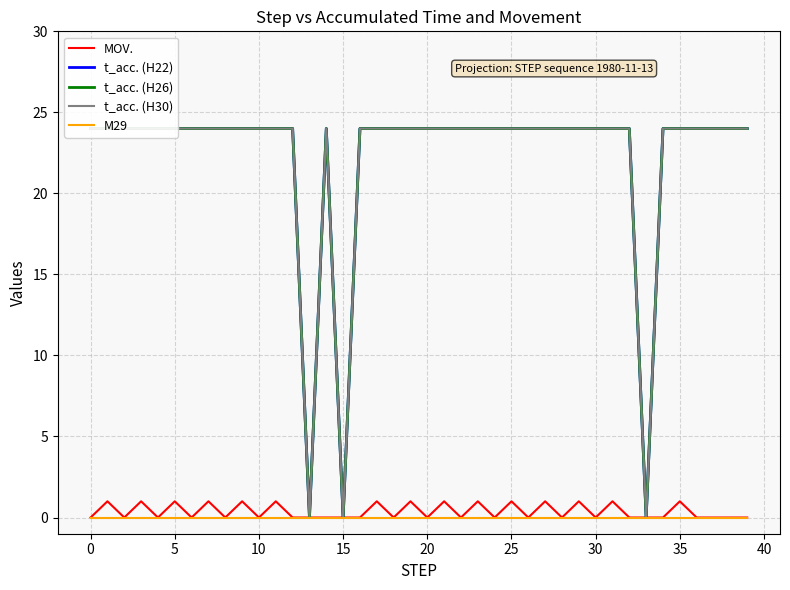

How many series are shown in this chart?

5